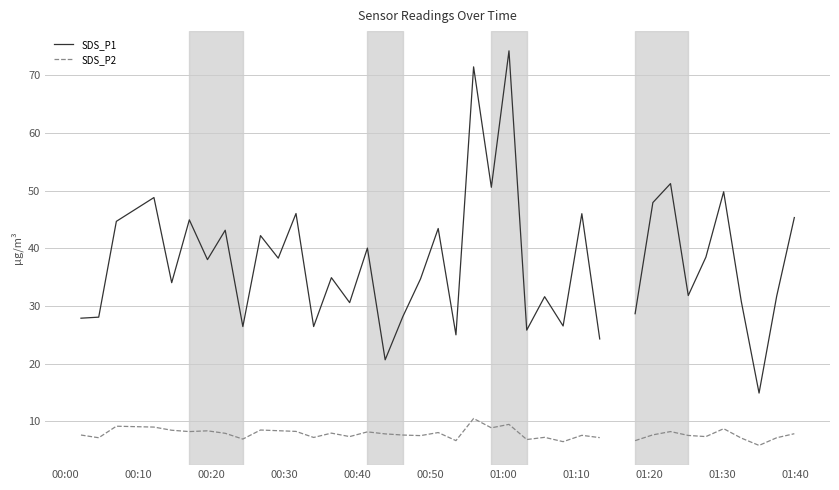

How many interior local peaks does the SDS_P1 series have?

14